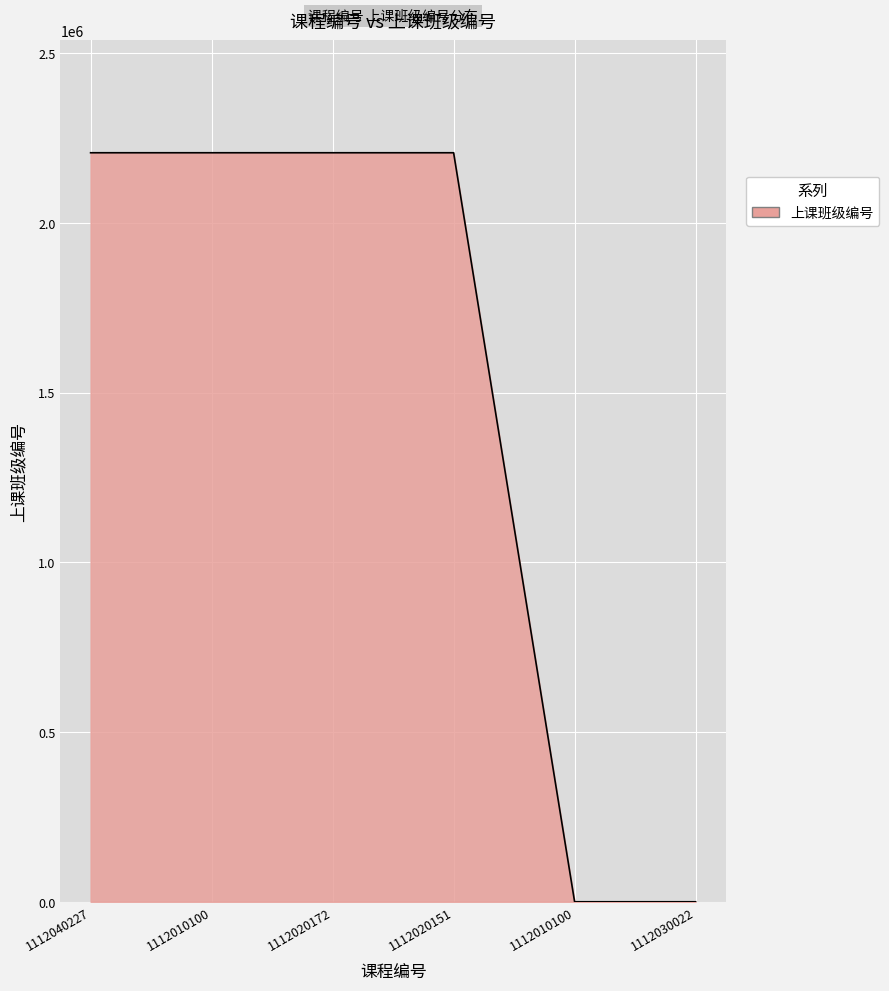

How many lines are shown in the chart?

1